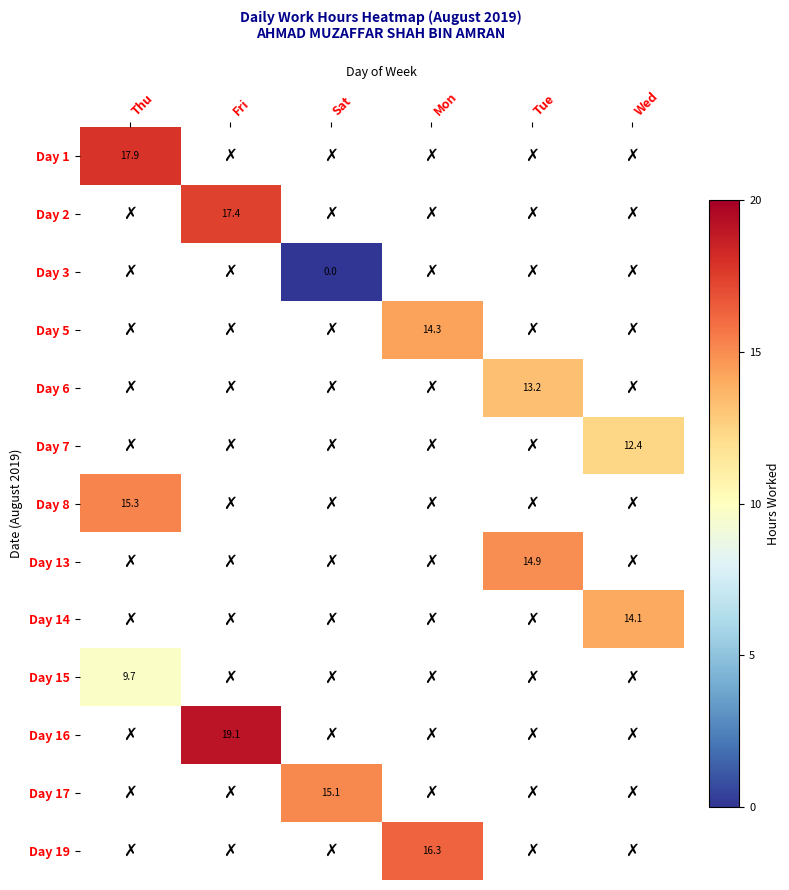

Between Tue and Fri, which is larger?

Fri